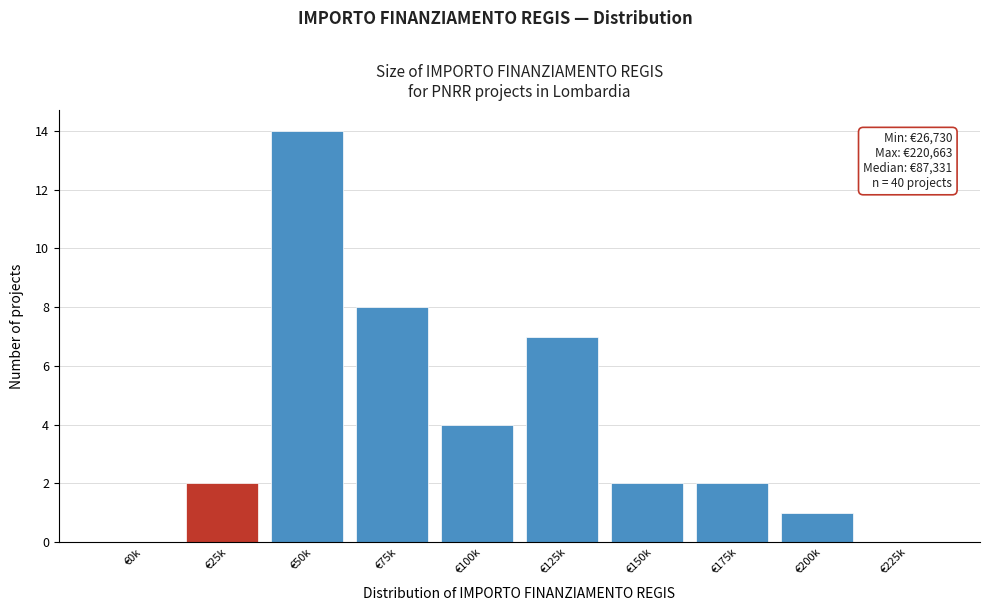

Reading right to left, what are all the values shown in this chart?

€225k=0	€200k=1	€175k=2	€150k=2	€125k=7	€100k=4	€75k=8	€50k=14	€25k=2	€0k=0